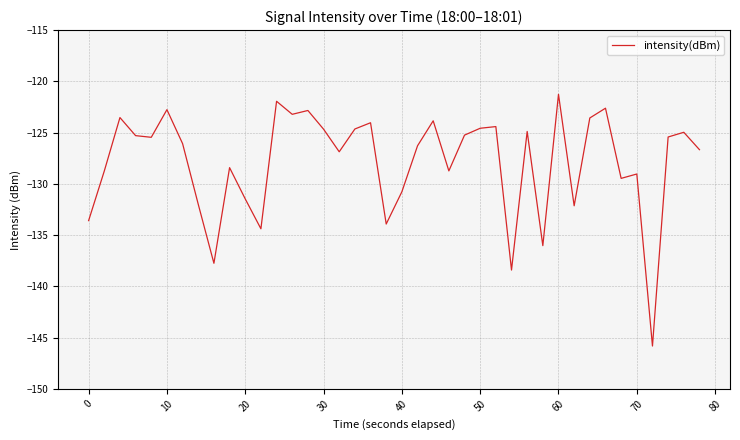

What is the maximum value shown in the chart?

-121.3